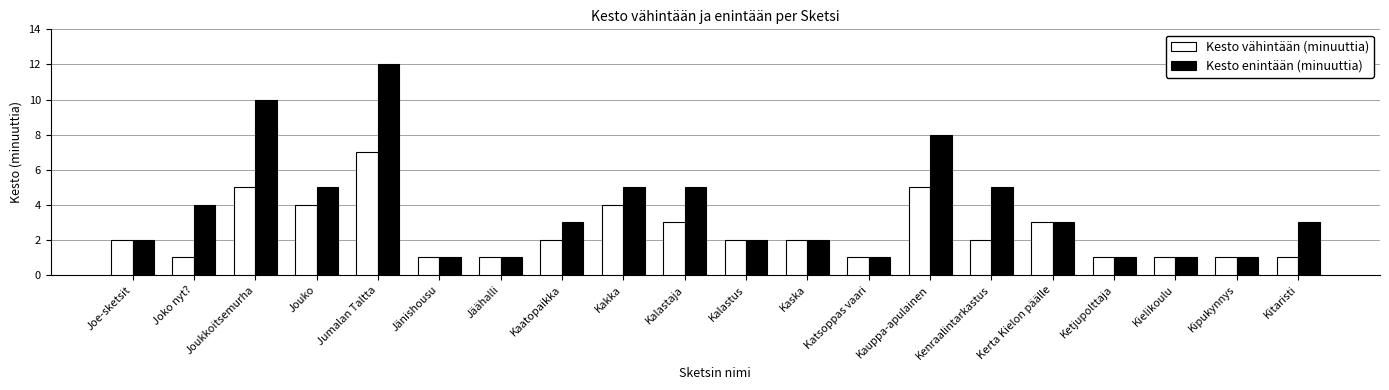

What is the sum of the Kesto vähintään (minuuttia) values at Joe-sketsit and Jäähalli?

3